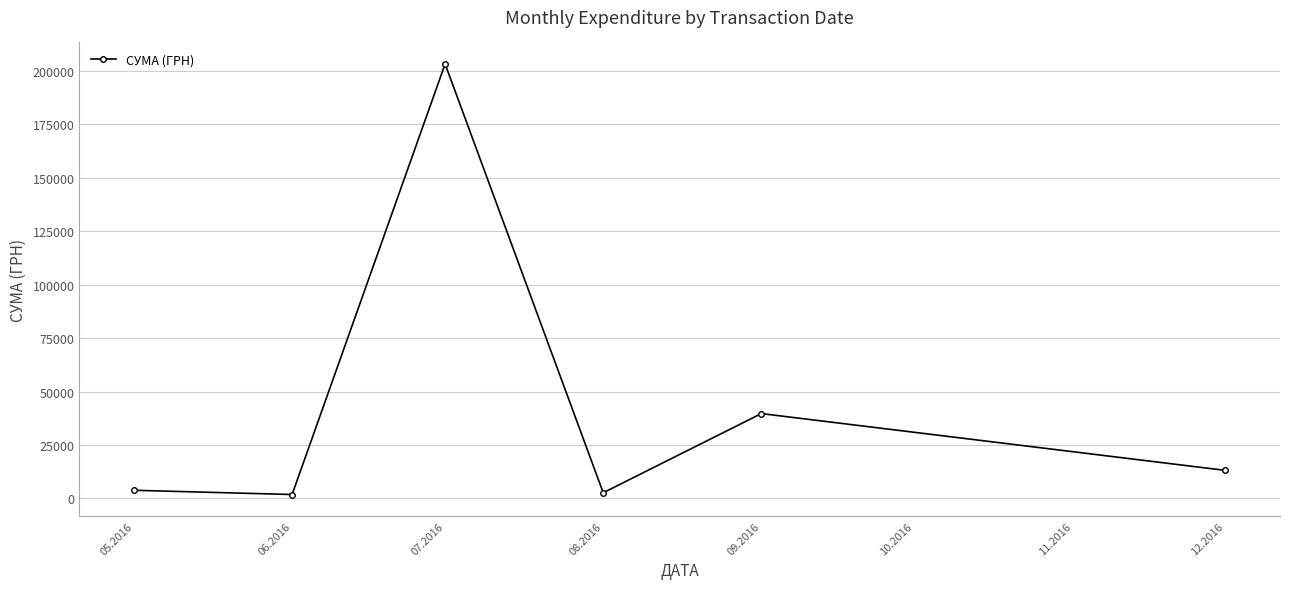

What is the difference between the second highest and minimum values?

37862.2